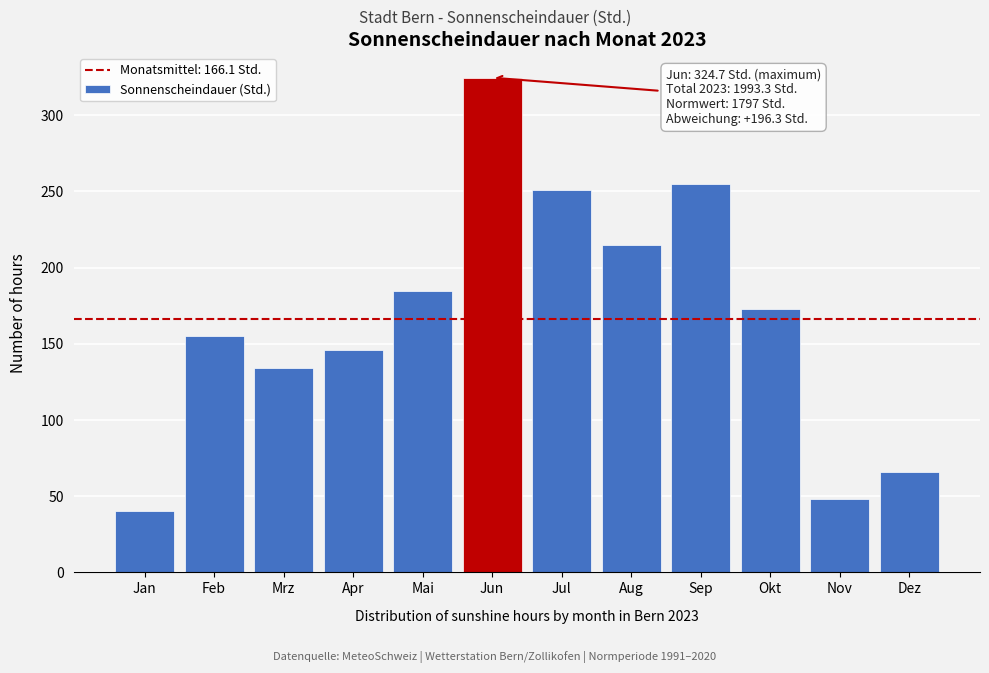

Reading right to left, list all the values displayed in this chart.

Dez=66.0	Nov=48.0	Okt=173.2	Sep=255.1	Aug=214.9	Jul=250.8	Jun=324.7	Mai=184.8	Apr=146.1	Mrz=133.9	Feb=155.3	Jan=40.5